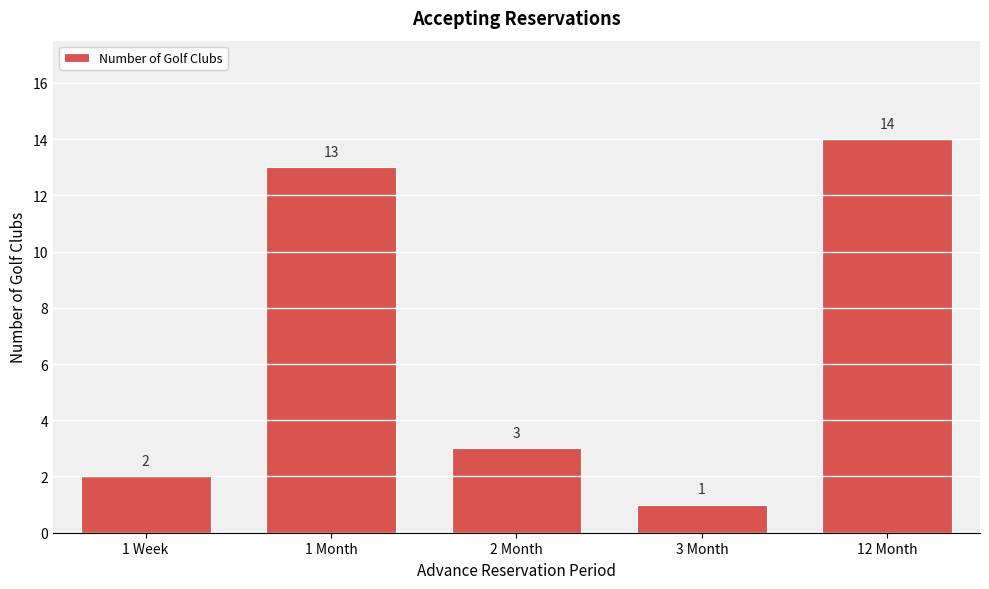

Reading right to left, extract all data points from this chart.

14	1	3	13	2